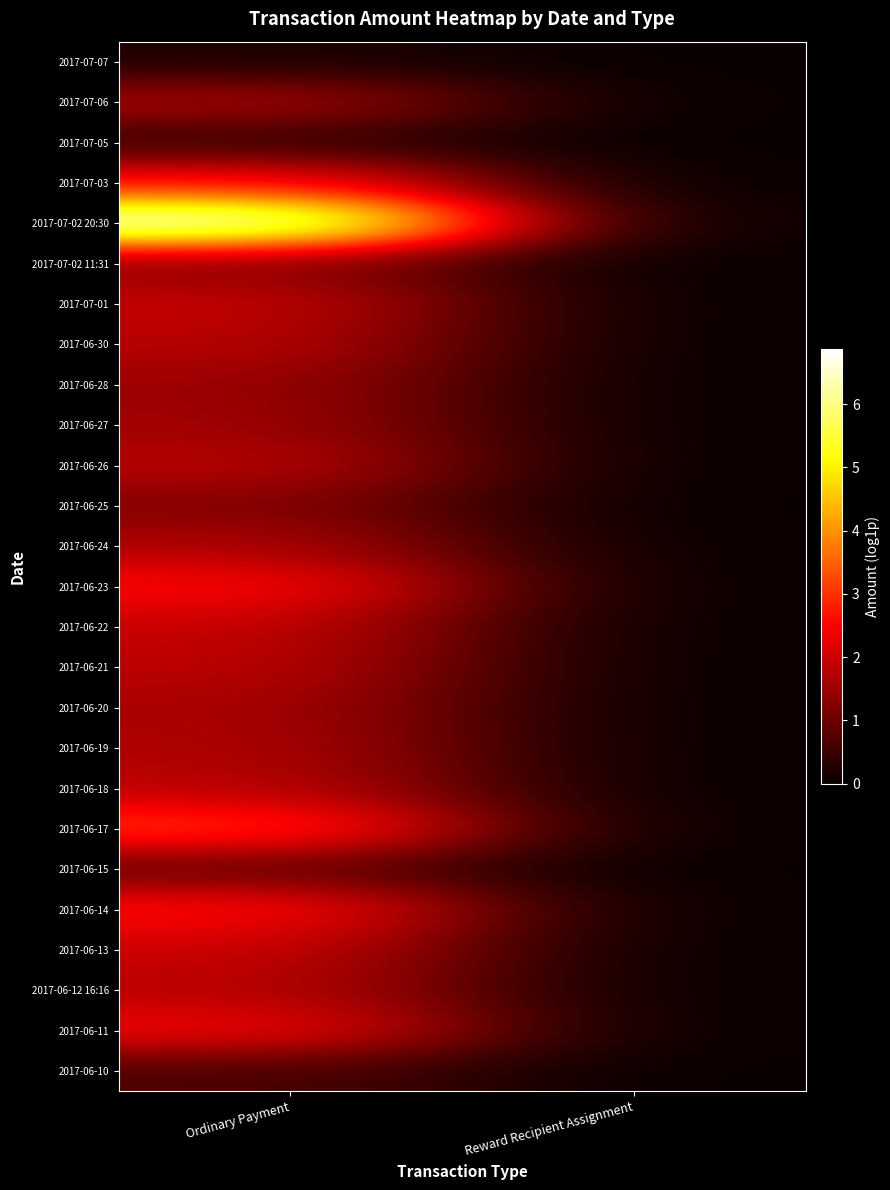

Reading left to right, extract all data points from this chart.

2017-07-07: Ordinary Payment=0.2	Reward Recipient Assignment=0.0
2017-07-06: Ordinary Payment=1.7	Reward Recipient Assignment=0.0
2017-07-05: Ordinary Payment=0.4	Reward Recipient Assignment=0.0
2017-07-03: Ordinary Payment=2.6	Reward Recipient Assignment=0.0
2017-07-02 20:30: Ordinary Payment=6.9	Reward Recipient Assignment=0.0
2017-07-02 11:31: Ordinary Payment=1.3	Reward Recipient Assignment=0.0
2017-07-01: Ordinary Payment=2.0	Reward Recipient Assignment=0.0
2017-06-30: Ordinary Payment=1.8	Reward Recipient Assignment=0.0
2017-06-28: Ordinary Payment=1.5	Reward Recipient Assignment=0.0
2017-06-27: Ordinary Payment=1.6	Reward Recipient Assignment=0.0
2017-06-26: Ordinary Payment=1.8	Reward Recipient Assignment=0.0
2017-06-25: Ordinary Payment=1.3	Reward Recipient Assignment=0.0
2017-06-24: Ordinary Payment=1.7	Reward Recipient Assignment=0.0
2017-06-23: Ordinary Payment=2.6	Reward Recipient Assignment=0.0
2017-06-22: Ordinary Payment=2.0	Reward Recipient Assignment=0.0
2017-06-21: Ordinary Payment=1.9	Reward Recipient Assignment=0.0
2017-06-20: Ordinary Payment=1.7	Reward Recipient Assignment=0.0
2017-06-19: Ordinary Payment=1.7	Reward Recipient Assignment=0.0
2017-06-18: Ordinary Payment=1.9	Reward Recipient Assignment=0.0
2017-06-17: Ordinary Payment=3.1	Reward Recipient Assignment=0.0
2017-06-15: Ordinary Payment=0.9	Reward Recipient Assignment=0.0
2017-06-14: Ordinary Payment=2.7	Reward Recipient Assignment=0.0
2017-06-13: Ordinary Payment=2.0	Reward Recipient Assignment=0.0
2017-06-12 16:16: Ordinary Payment=1.8	Reward Recipient Assignment=0.0
2017-06-11: Ordinary Payment=2.4	Reward Recipient Assignment=0.0
2017-06-10: Ordinary Payment=0.7	Reward Recipient Assignment=0.0